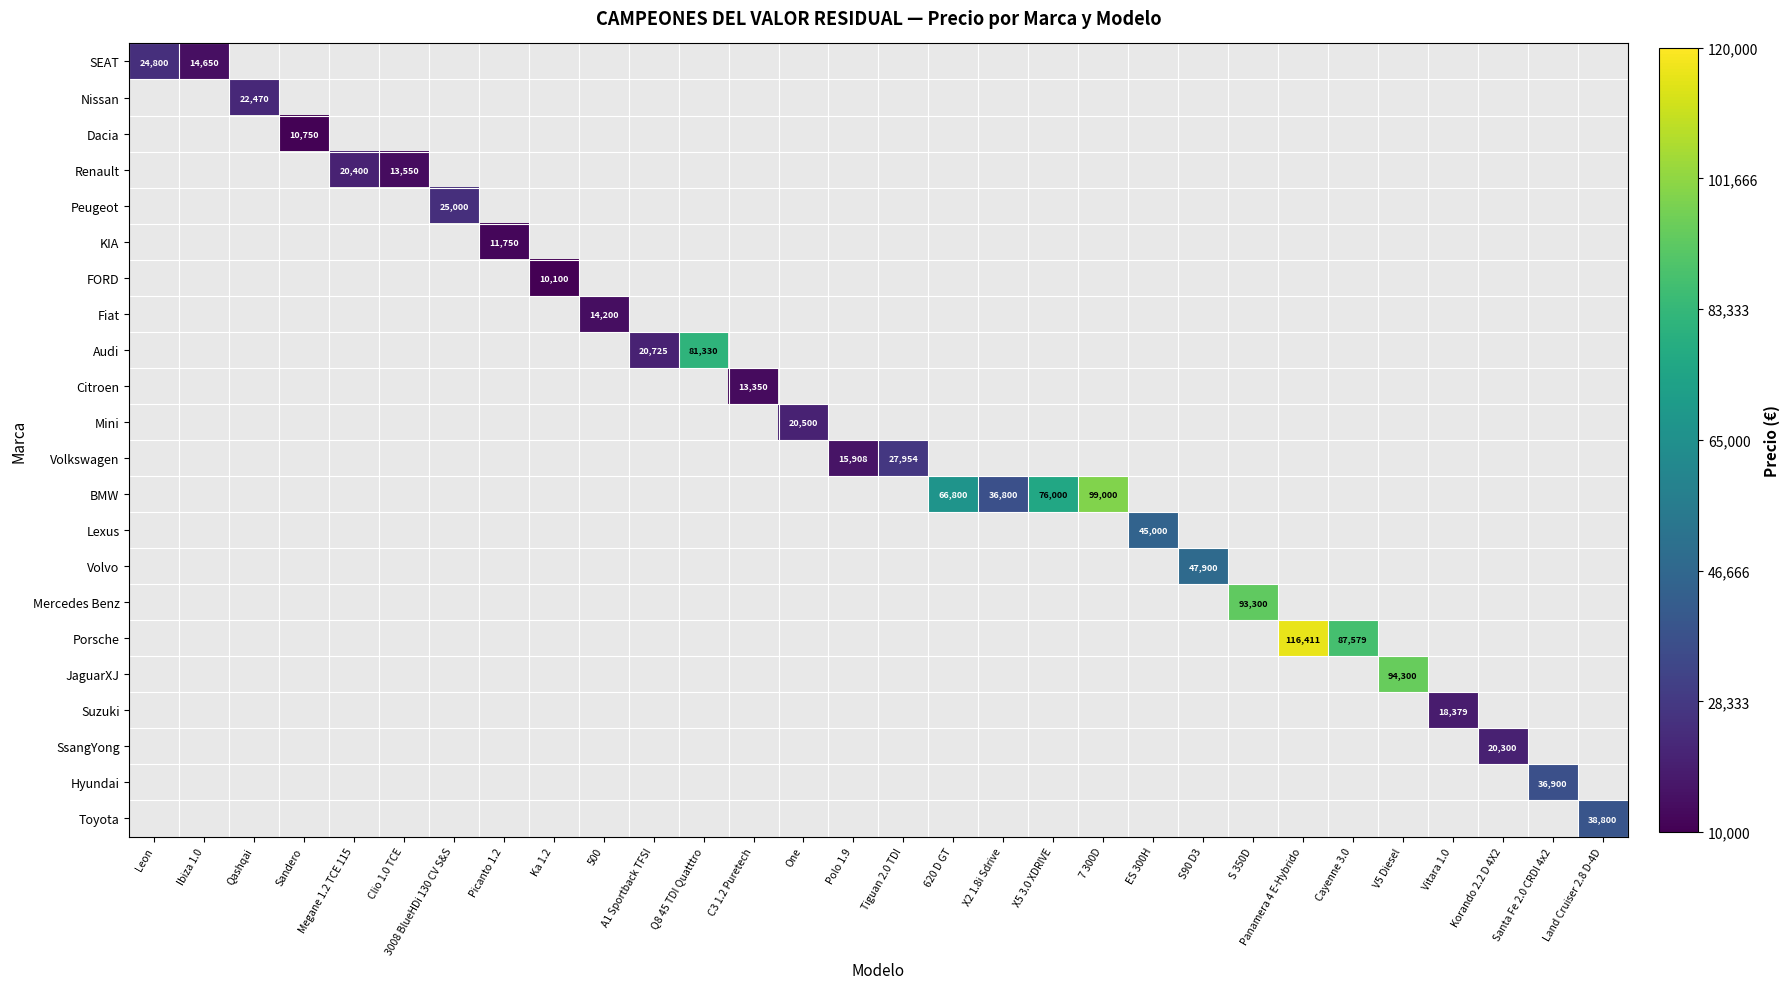

Is the value of JaguarXJ at V5 Diesel greater than the value of Hyundai at Sandero?

No